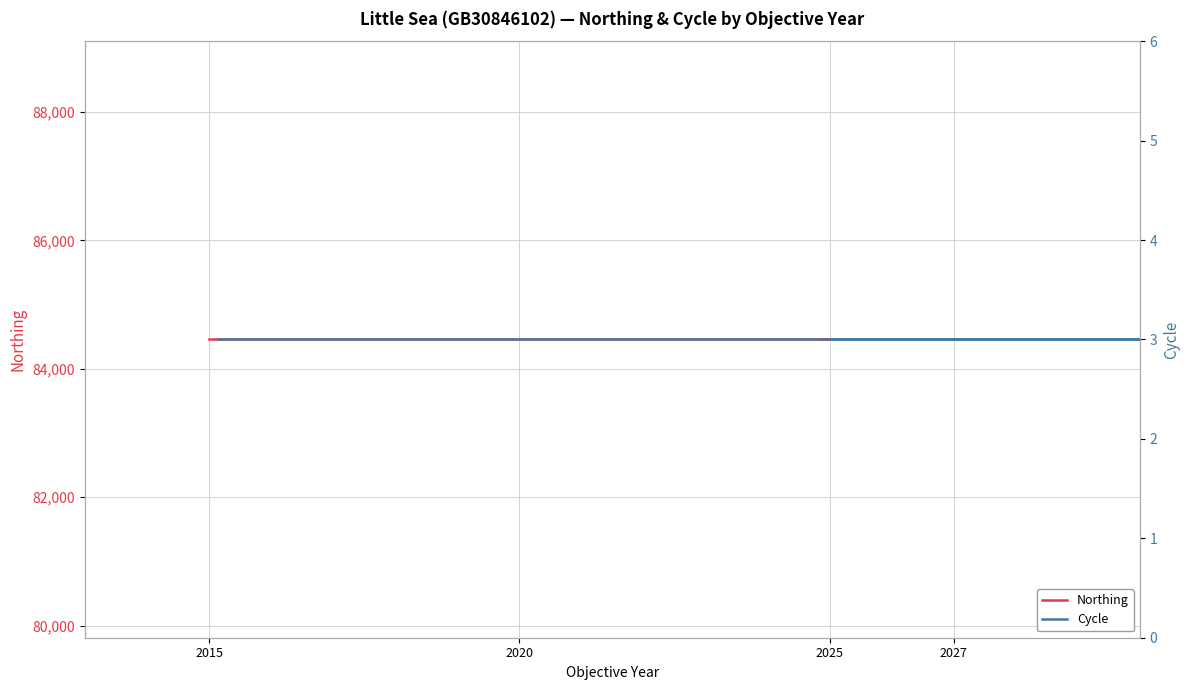

What value does the Cycle series have at 28?

3